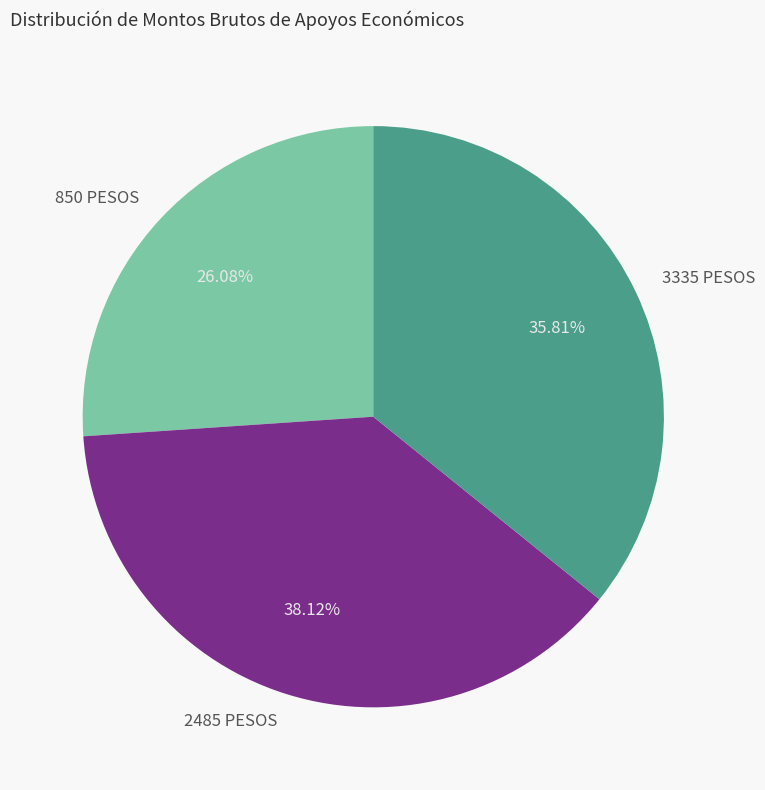

Which slice is the largest?

2485 PESOS